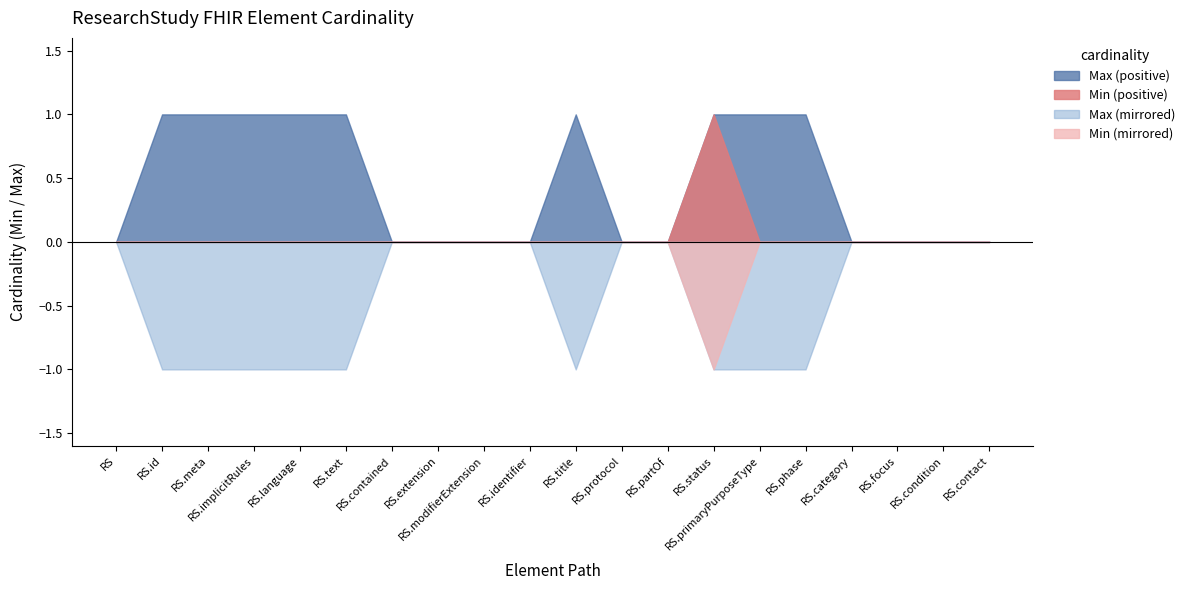

List the series in order of their peak value, lowest first.

Min (mirrored), Max (mirrored), Min (positive), Max (positive)